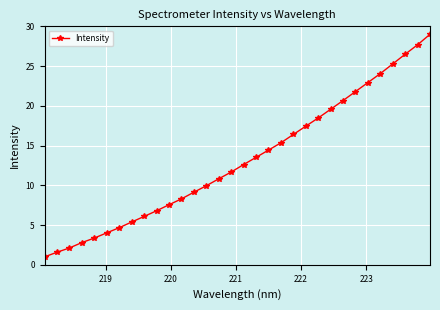

True or false: the data has more than 2 interior local peaks.

False